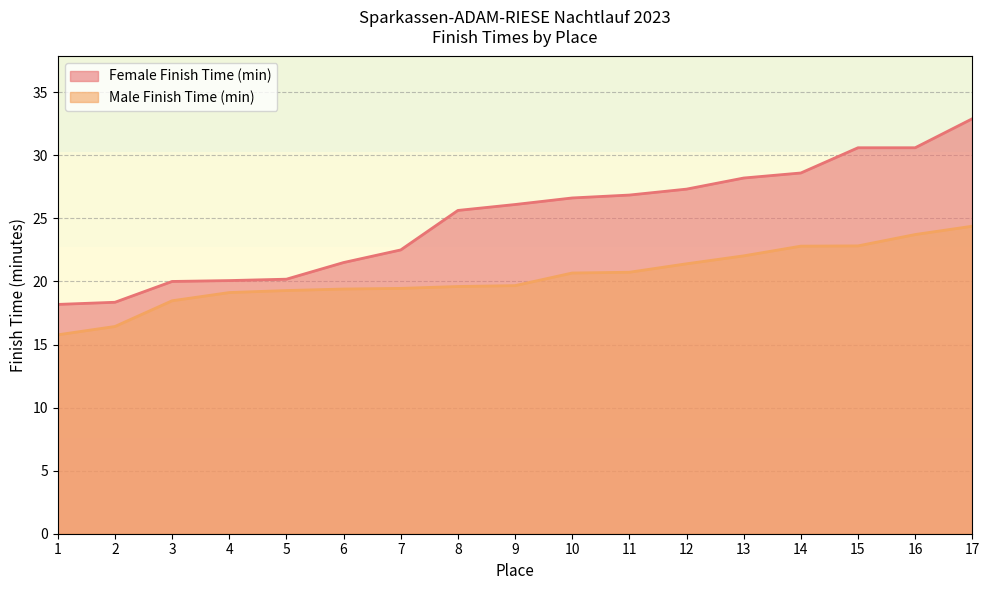

What is the difference between the Male Finish Time (min) values at 15 and 9?

3.1